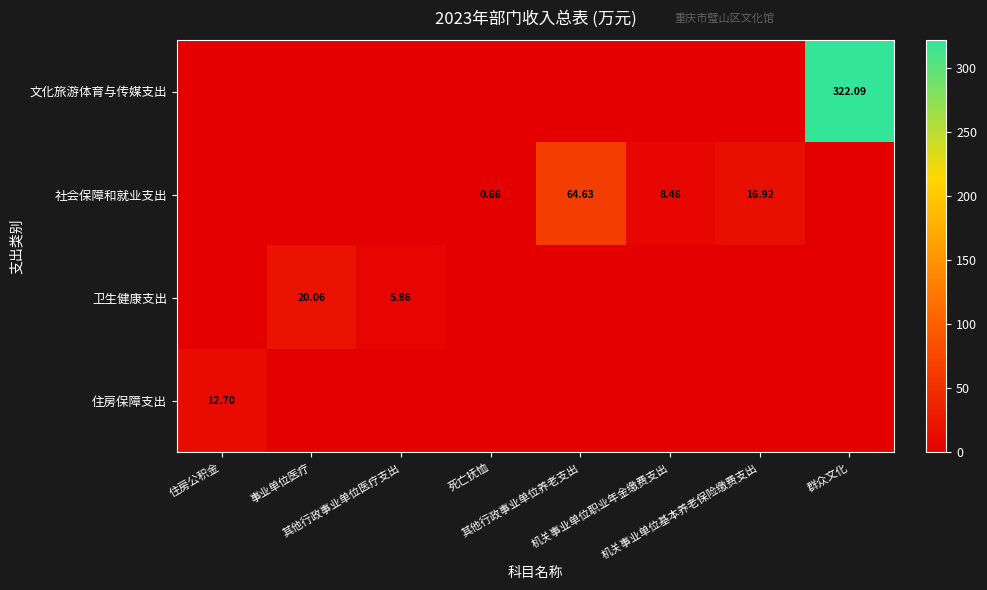

What is the difference between the highest and lowest values at 其他行政事业单位医疗支出?

5.9